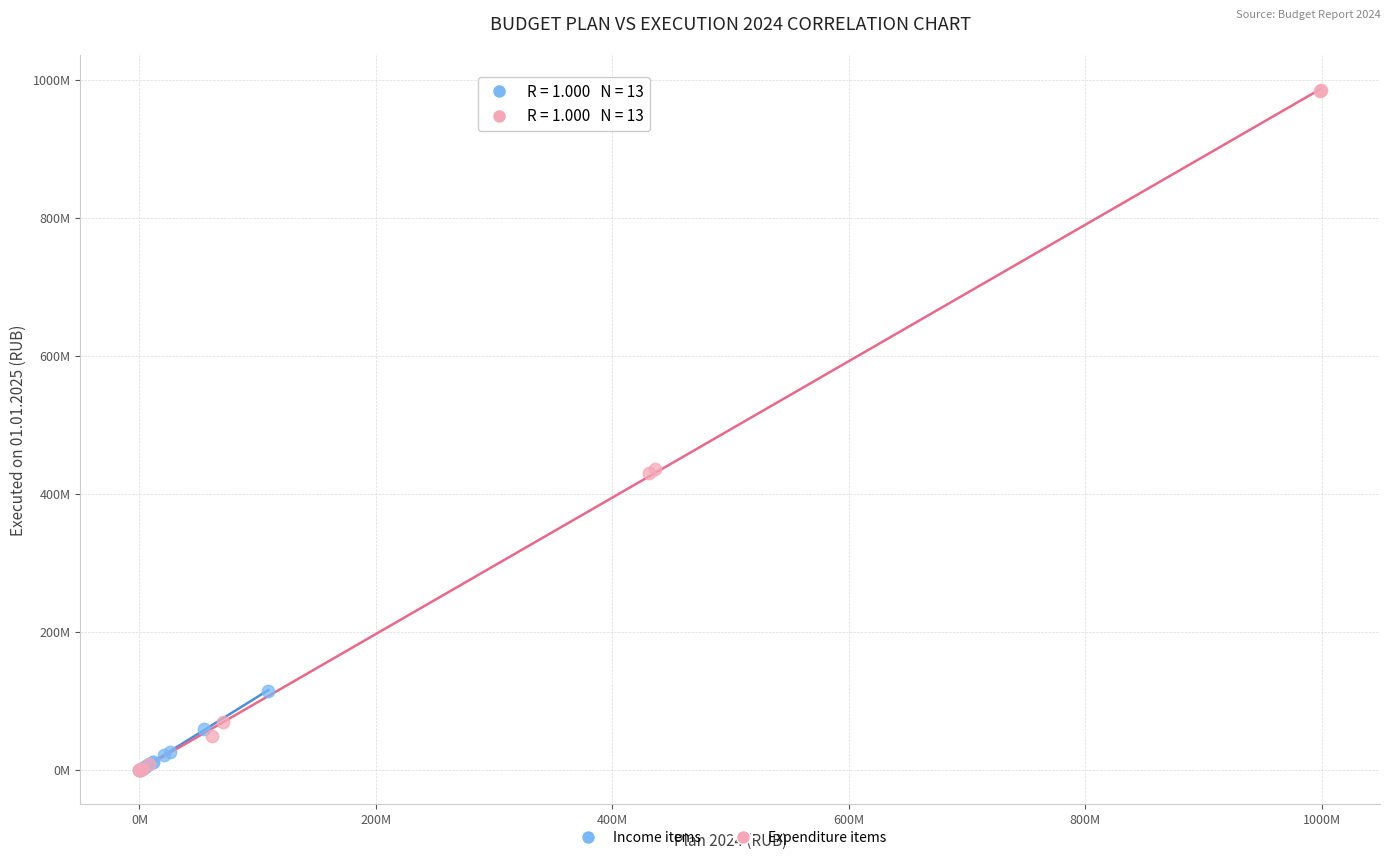

What are all the series names shown in the legend?

Income items, Expenditure items